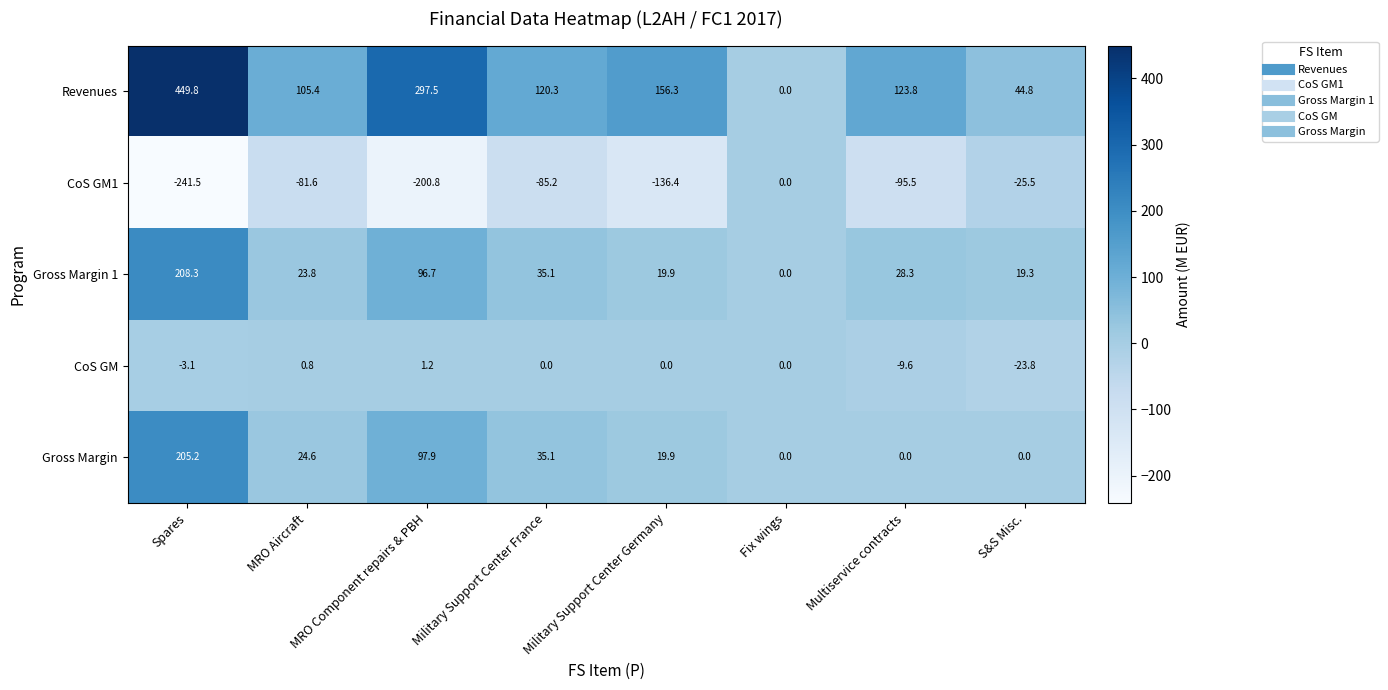

What is the sum of all Revenues values?

1297.9